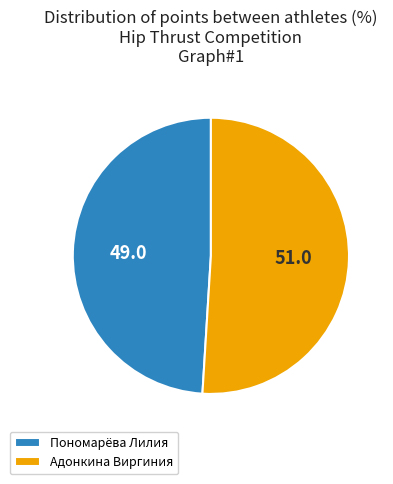

Is it true that Адонкина Виргиния is 51% of the pie?

True